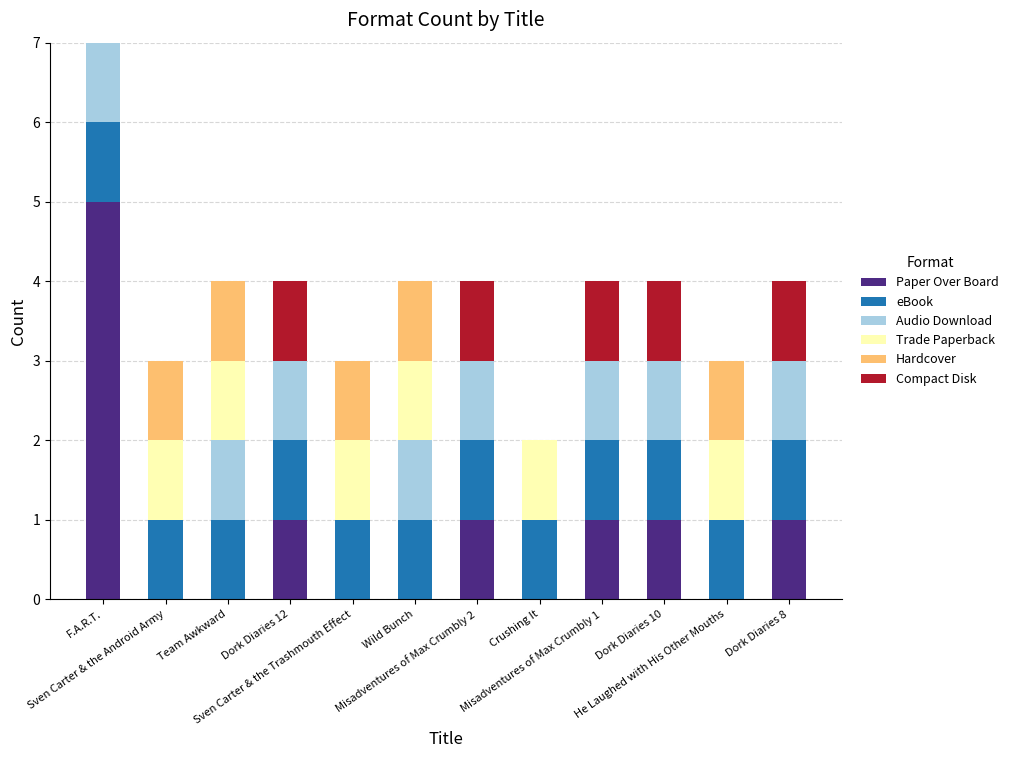

What is the highest value of the Paper Over Board series?

5